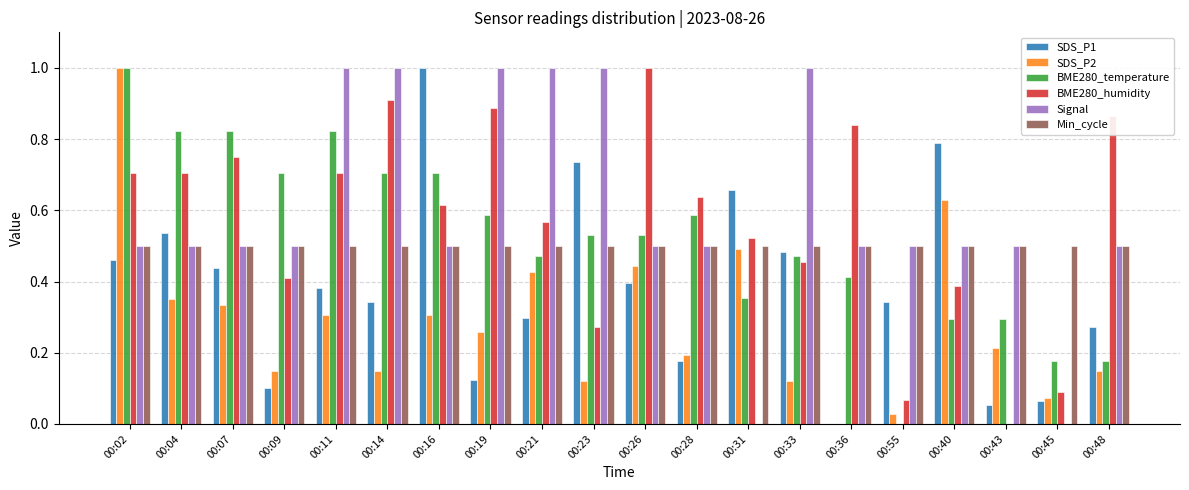

Between 00:16 and 00:28, which series saw the biggest shift?

SDS_P1